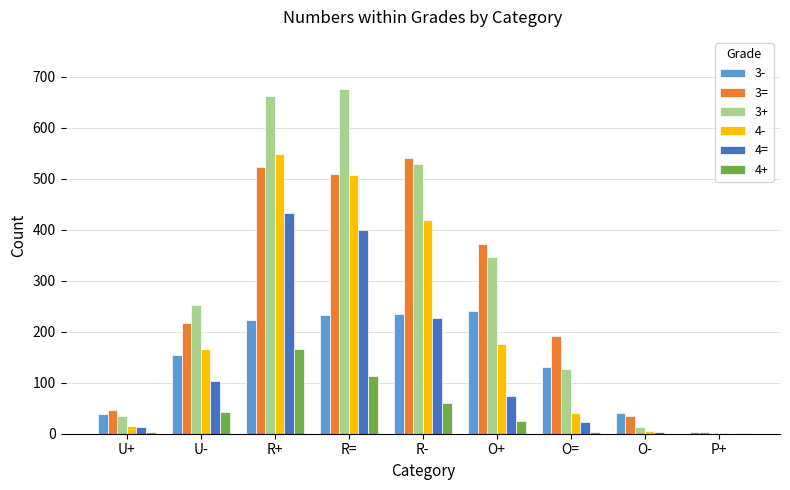

At which category is the sum across all series the highest?

R+